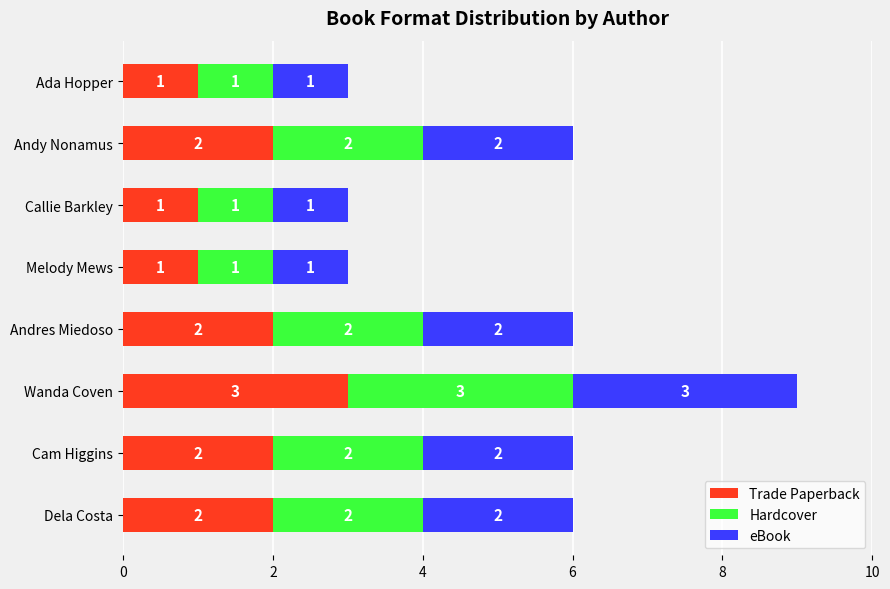

What is the sum of all Trade Paperback values?

14